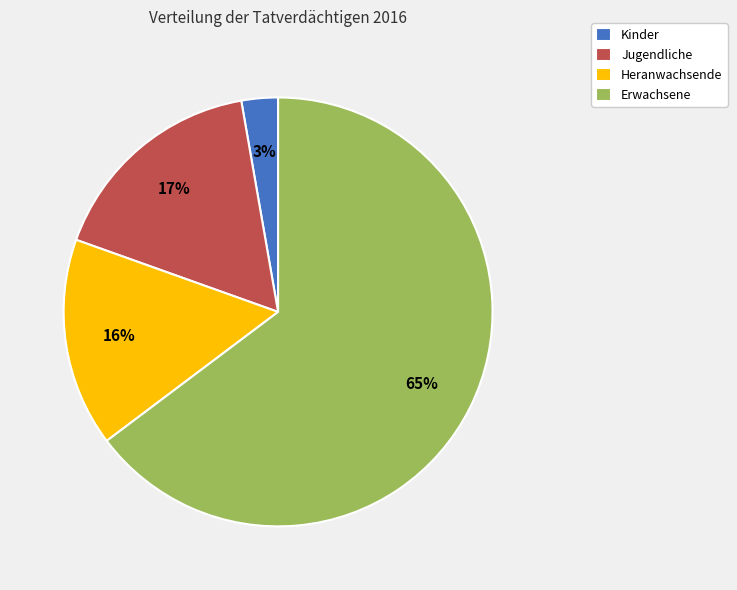

To the nearest percent, what is the average slice percentage?

25%